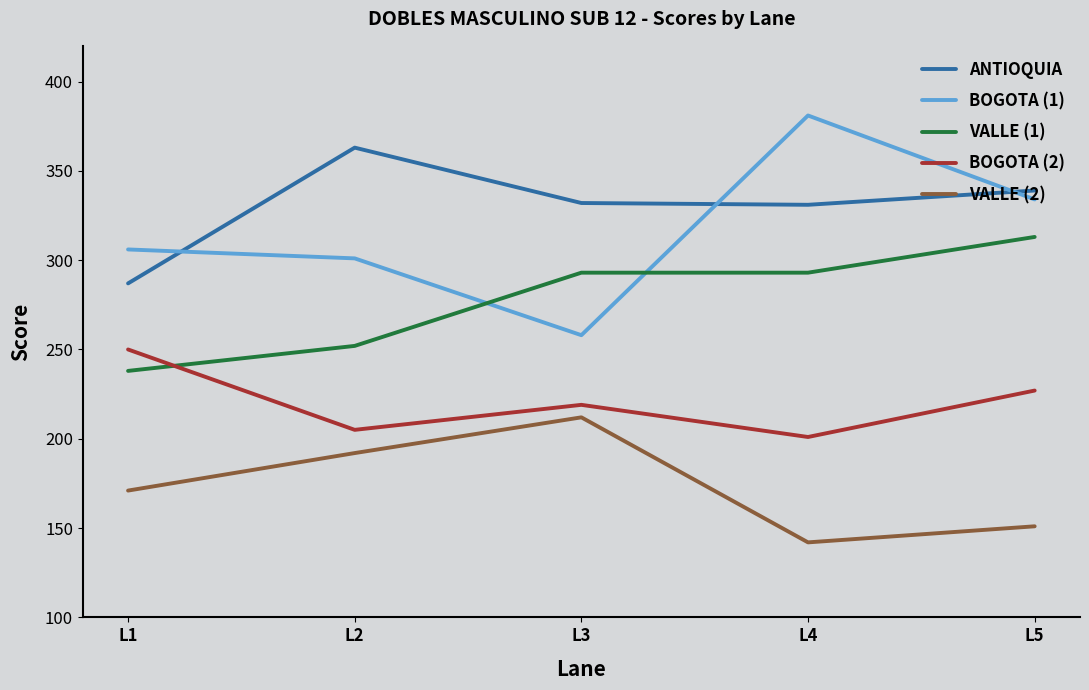

What is the difference between the BOGOTA (2) values at L1 and L3?

31